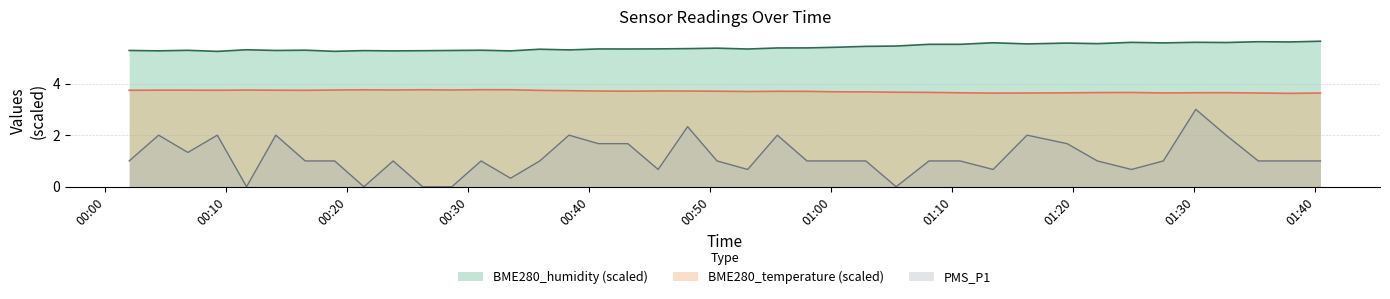

What is the sum of the BME280_temperature values at 2023/05/05 00:23:47 and 2023/05/05 00:18:57?

7.5